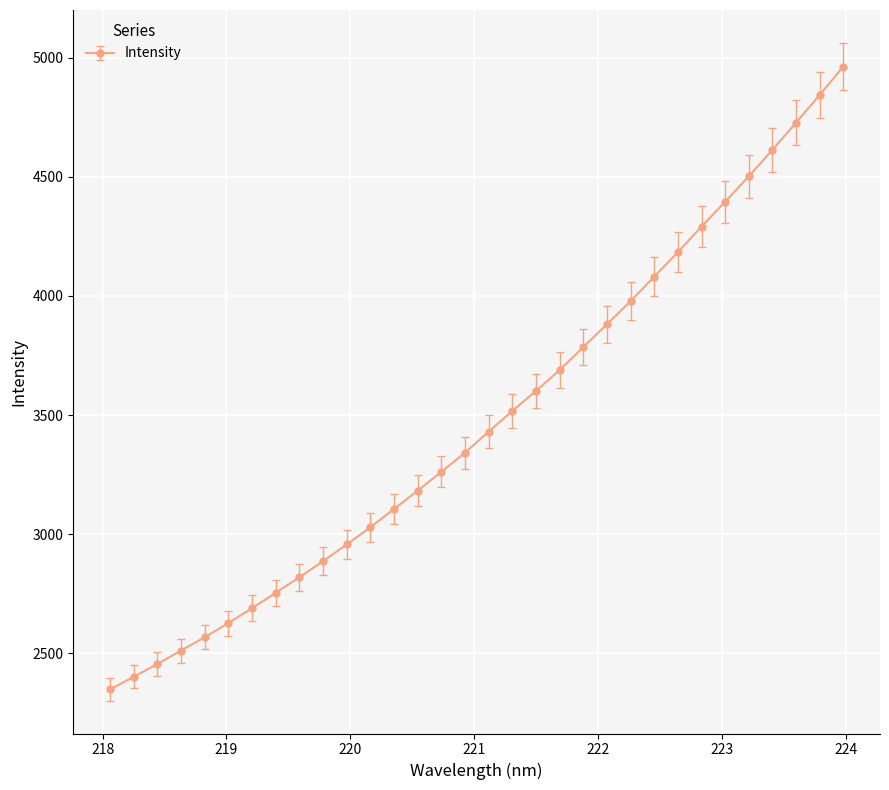

How many lines are shown in the chart?

1